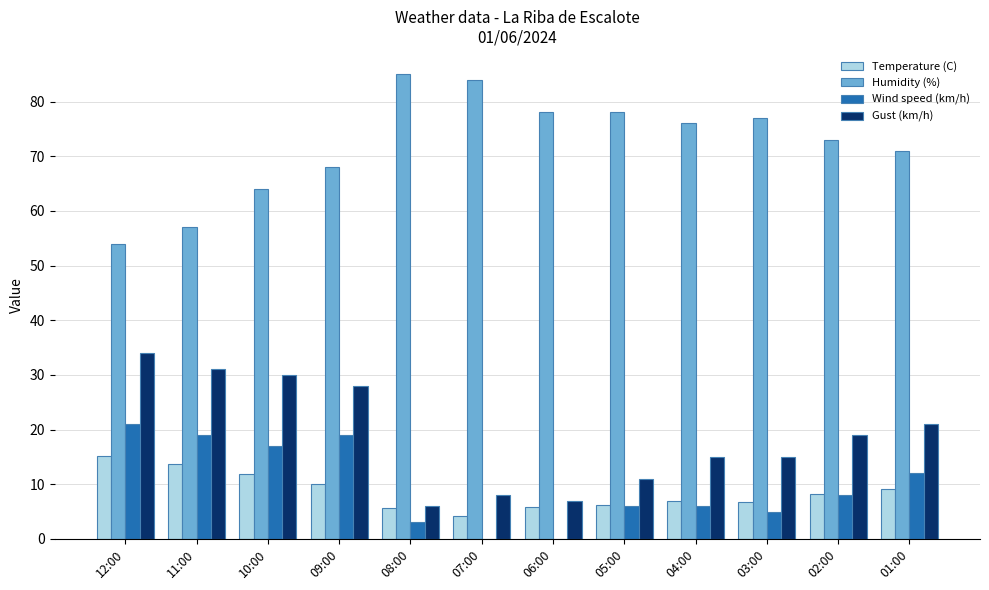

At which label does Humidity (%) reach its peak?

08:00